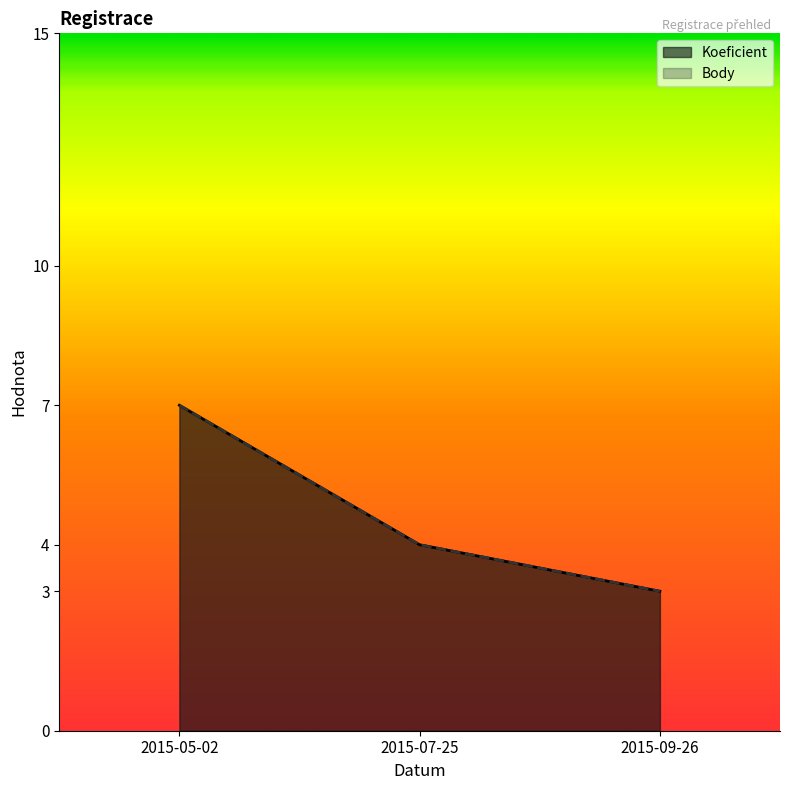

True or false: Body has a value of 1 at 2015-09-26.

False